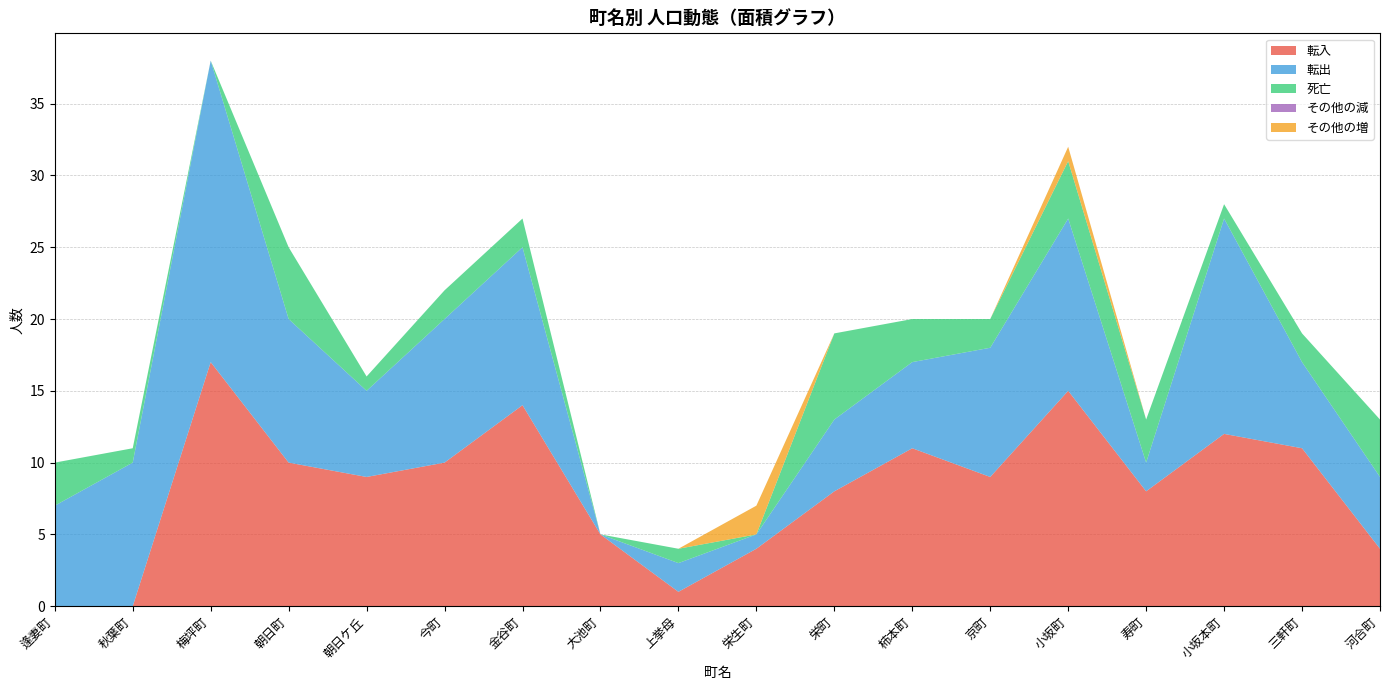

Reading left to right, what are all the values shown in this chart?

転入: 逢妻町=0	秋葉町=0	梅坪町=17	朝日町=10	朝日ケ丘=9	今町=10	金谷町=14	大池町=5	上挙母=1	栄生町=4	栄町=8	柿本町=11	京町=9	小坂町=15	寿町=8	小坂本町=12	三軒町=11	河合町=4
転出: 逢妻町=7	秋葉町=10	梅坪町=21	朝日町=10	朝日ケ丘=6	今町=10	金谷町=11	大池町=0	上挙母=2	栄生町=1	栄町=5	柿本町=6	京町=9	小坂町=12	寿町=2	小坂本町=15	三軒町=6	河合町=5
死亡: 逢妻町=3	秋葉町=1	梅坪町=0	朝日町=5	朝日ケ丘=1	今町=2	金谷町=2	大池町=0	上挙母=1	栄生町=0	栄町=6	柿本町=3	京町=2	小坂町=4	寿町=3	小坂本町=1	三軒町=2	河合町=4
その他の減: 逢妻町=0	秋葉町=0	梅坪町=0	朝日町=0	朝日ケ丘=0	今町=0	金谷町=0	大池町=0	上挙母=0	栄生町=0	栄町=0	柿本町=0	京町=0	小坂町=0	寿町=0	小坂本町=0	三軒町=0	河合町=0
その他の増: 逢妻町=0	秋葉町=0	梅坪町=0	朝日町=0	朝日ケ丘=0	今町=0	金谷町=0	大池町=0	上挙母=0	栄生町=2	栄町=0	柿本町=0	京町=0	小坂町=1	寿町=0	小坂本町=0	三軒町=0	河合町=0